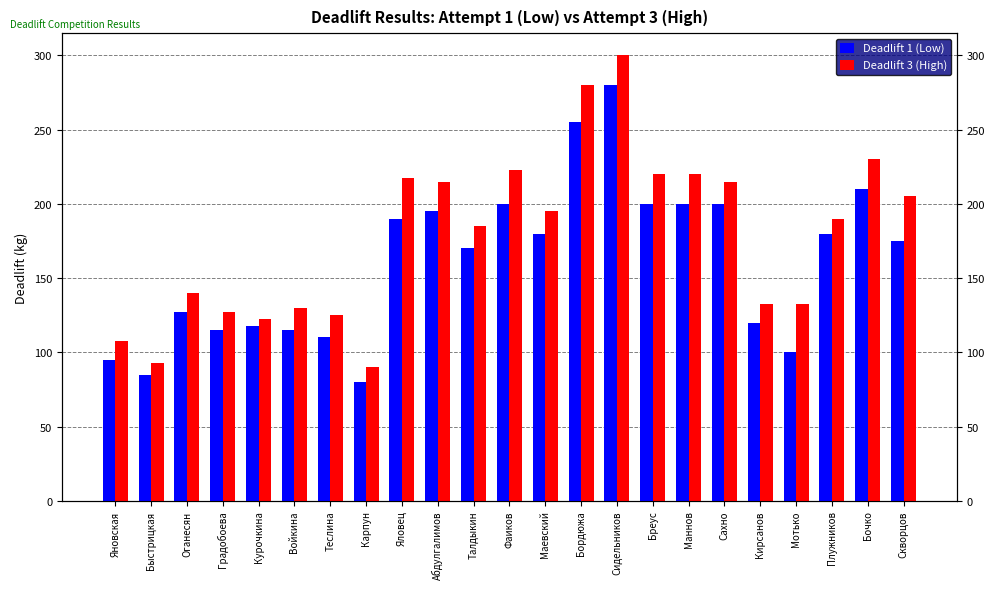

Where does the Deadlift 3 (High) series first go above 190?

Яловец